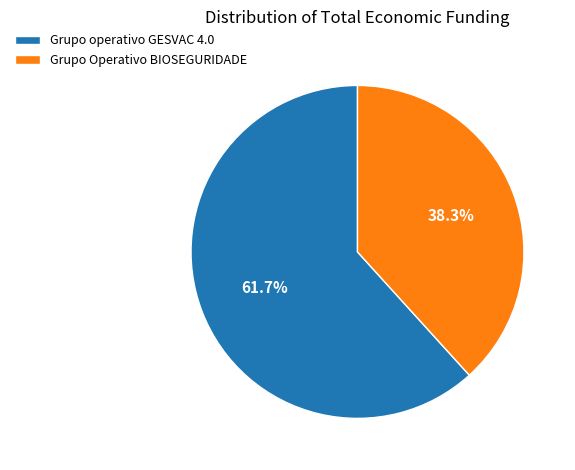

Which slice is the largest?

Grupo operativo GESVAC 4.0